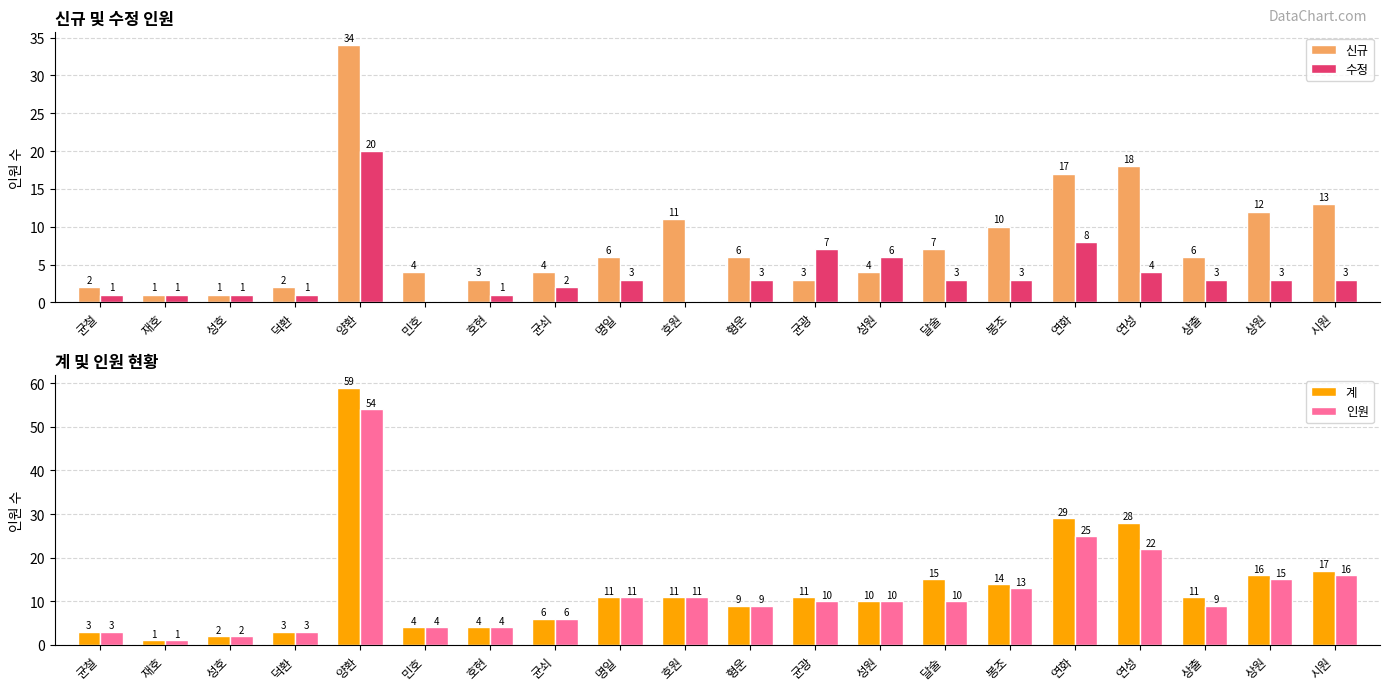

What is the highest value of the 수정 series?

20